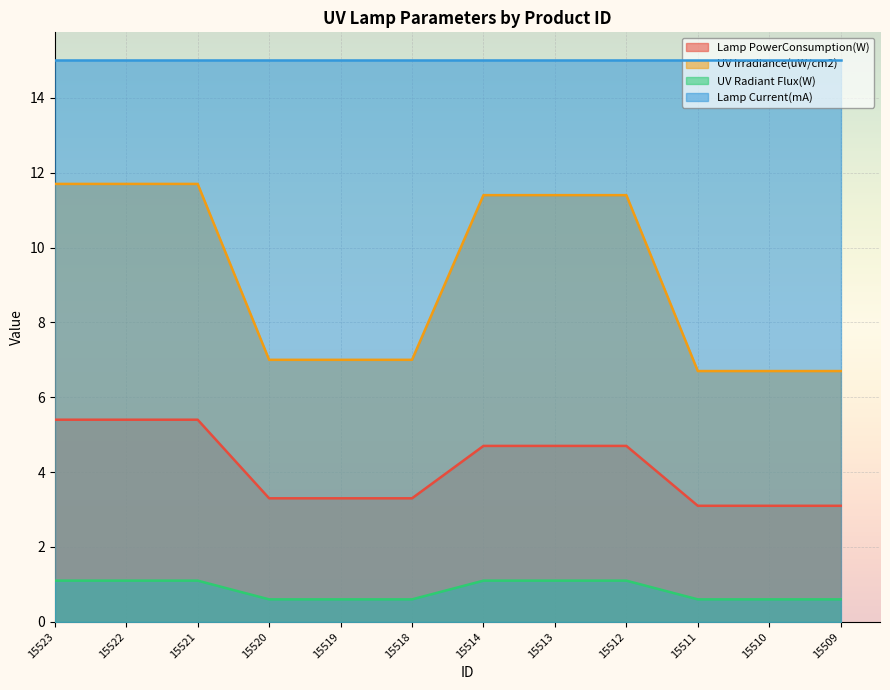

True or false: UV Radiant Flux(W) and UV Irradiance(uW/cm2) cross at least once.

False